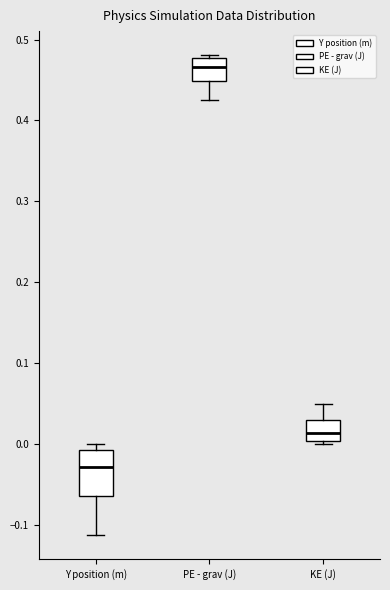

Reading left to right, read every box against the y-axis: the position of its median line, the range the box covers, and the ends of its whiskers. The values are not printed on the chart, so give them approximately, as read against the axis.

Y position (m): median -0.03, box -0.06 to -0.01, whiskers -0.11 to 0.00
PE - grav (J): median 0.47, box 0.45 to 0.48, whiskers 0.43 to 0.48 (just above the box's upper edge)
KE (J): median 0.01, box 0.00 to 0.03, whiskers 0.00 (just below the box's lower edge) to 0.05